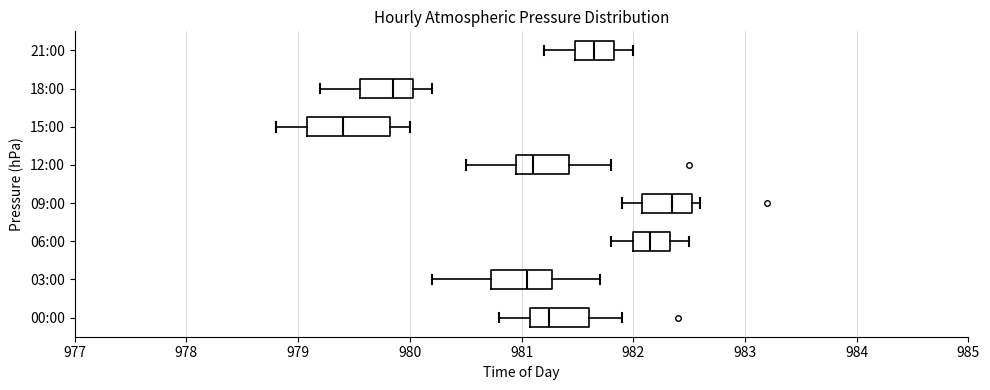

Comparing the boxes themselves (not the whiskers), which one is the widest?

15:00